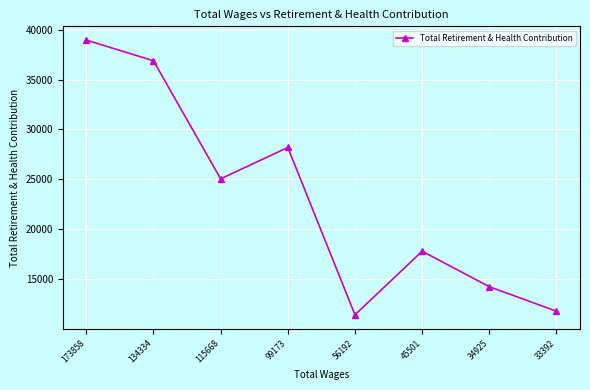

How many interior local peaks (higher than both neighbors) does the data have?

2